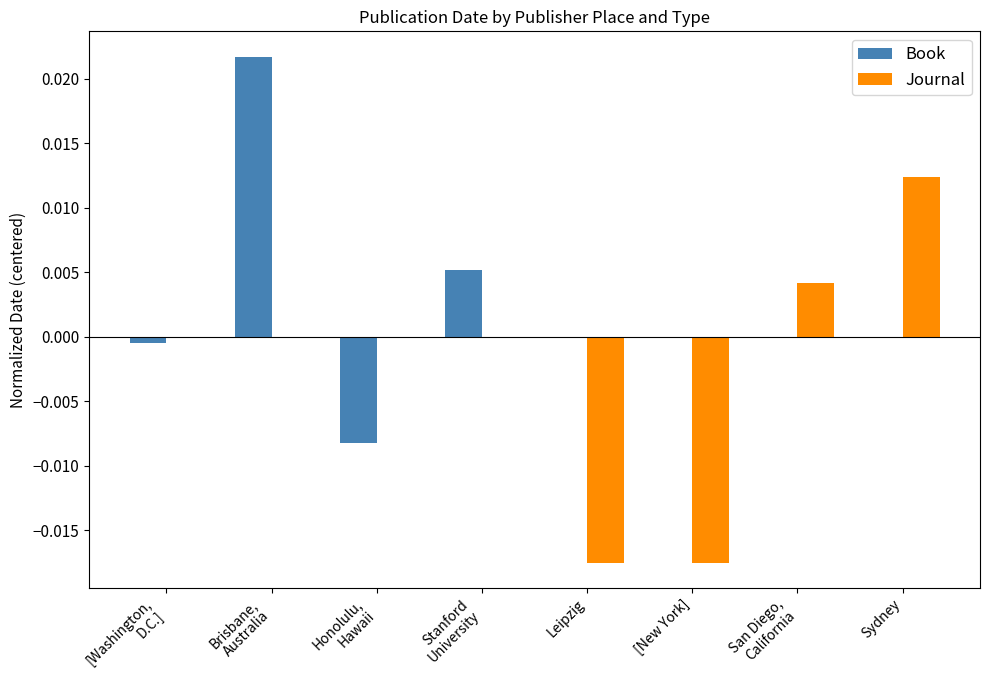

Which series has the largest total across all categories?

Book